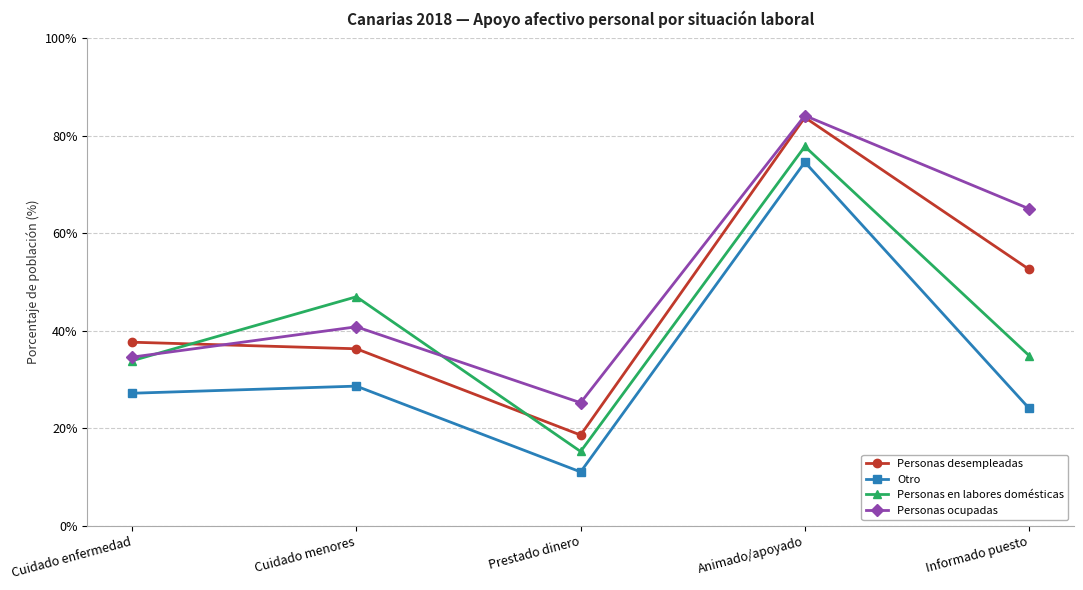

Is it true that Personas en labores domésticas equals 33.9 at Cuidado enfermedad?

True